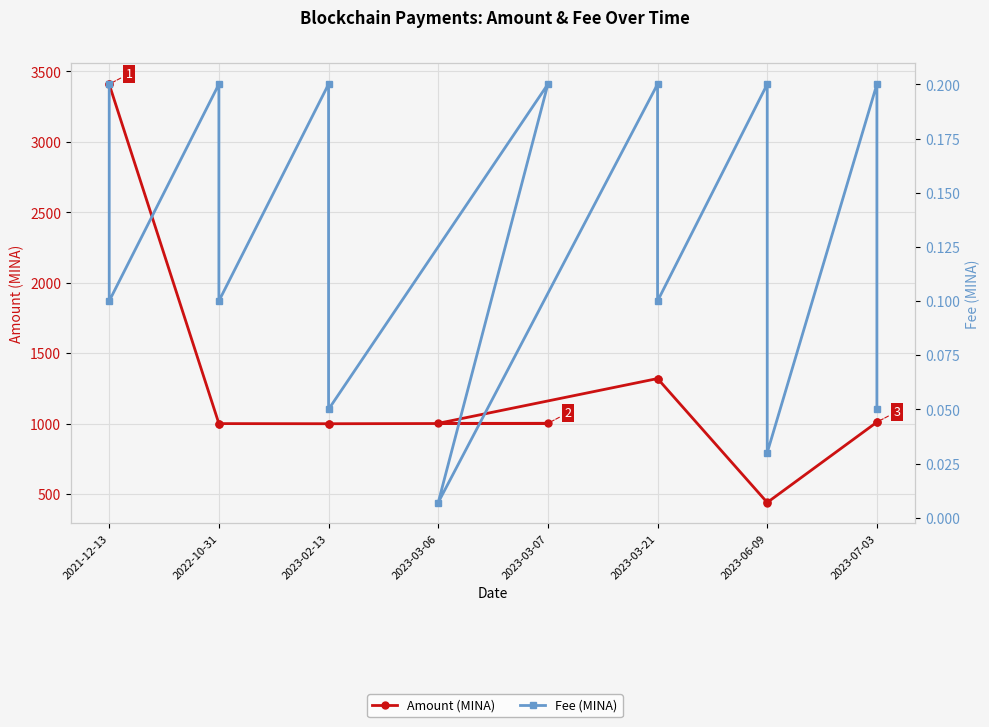

Which category has the highest value in the Amount (MINA) series?

2021-12-13